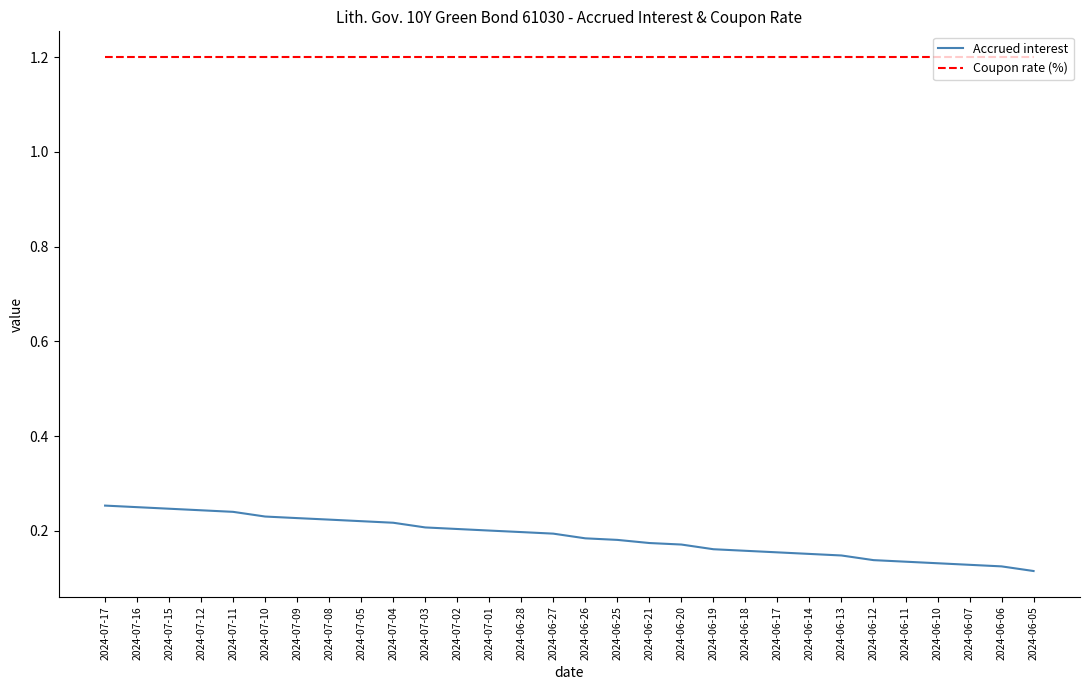

What is the sum of all Coupon rate (%) values?

36.0